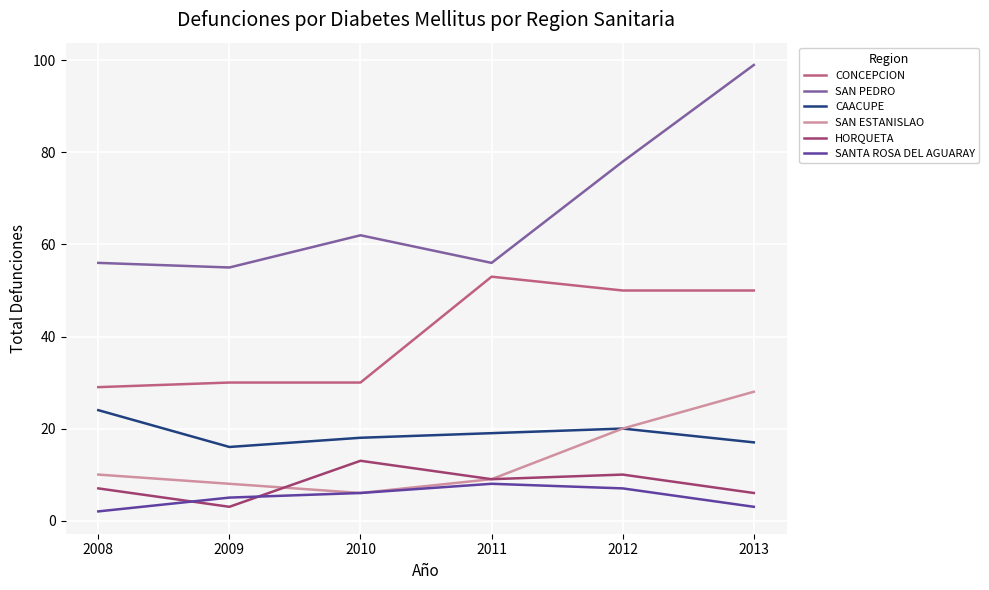

What is the minimum value for SAN ESTANISLAO?

6